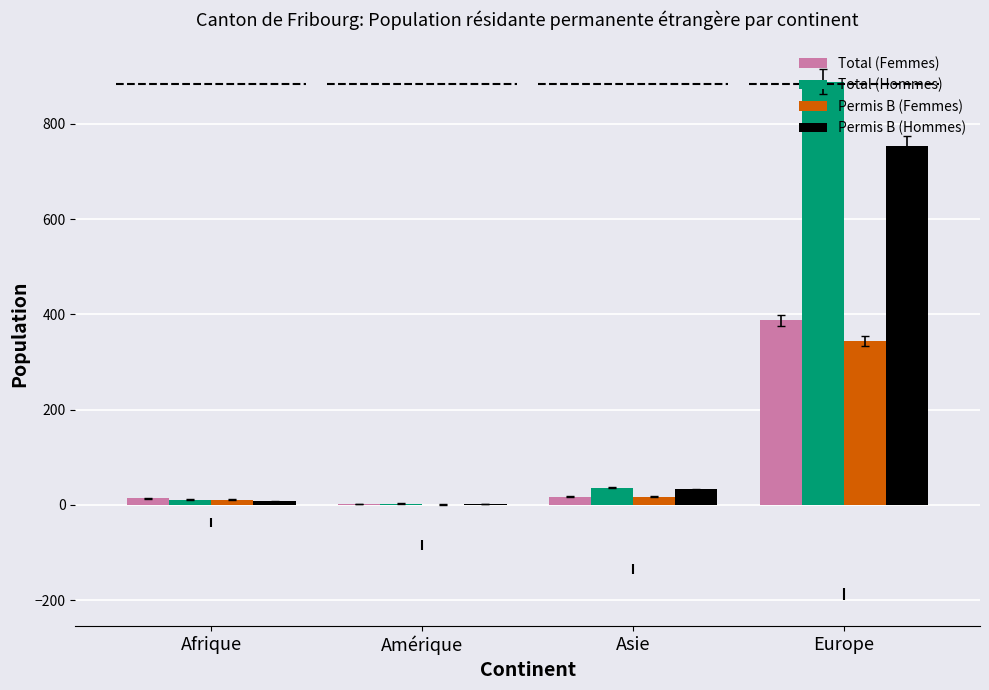

What is the sum of the Total (Hommes) values at Amérique and Afrique?

14